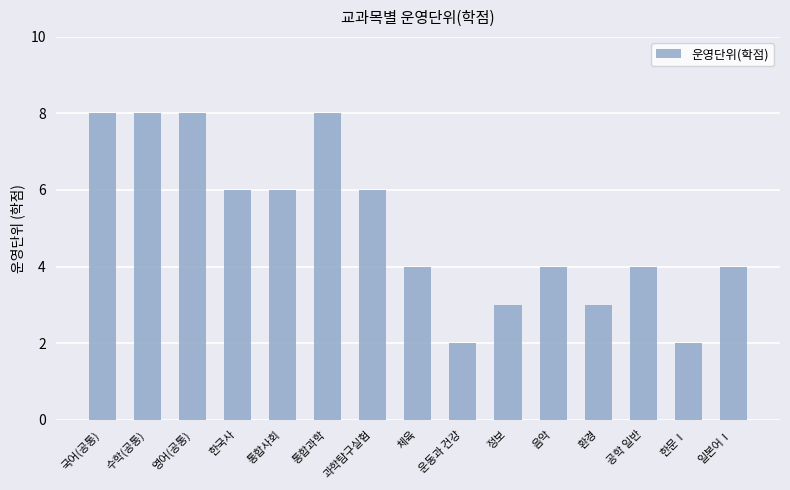

How many data points does each series have?

15